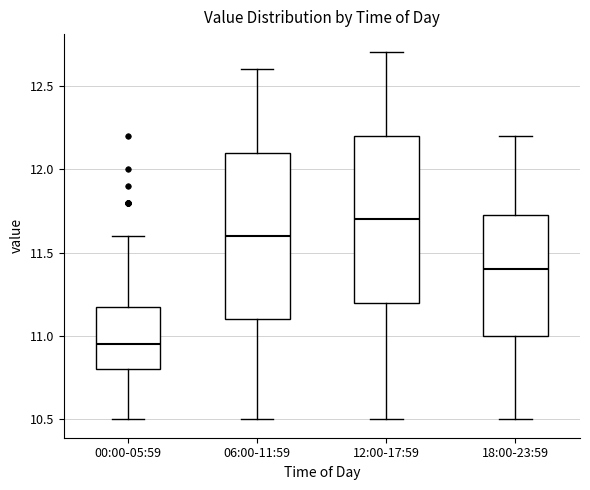

Reading left to right, transcribe this box plot: for each box, give where its median line is, the range the box spans, and where its two whiskers end, as read against the y-axis. The values are not printed on the chart, so give them approximately, as read against the axis.

00:00-05:59: median 10.95, box 10.80 to 11.20, whiskers 10.50 to 11.60
06:00-11:59: median 11.60, box 11.10 to 12.10, whiskers 10.50 to 12.60
12:00-17:59: median 11.70, box 11.20 to 12.20, whiskers 10.50 to 12.70
18:00-23:59: median 11.40, box 11.00 to 11.75, whiskers 10.50 to 12.20